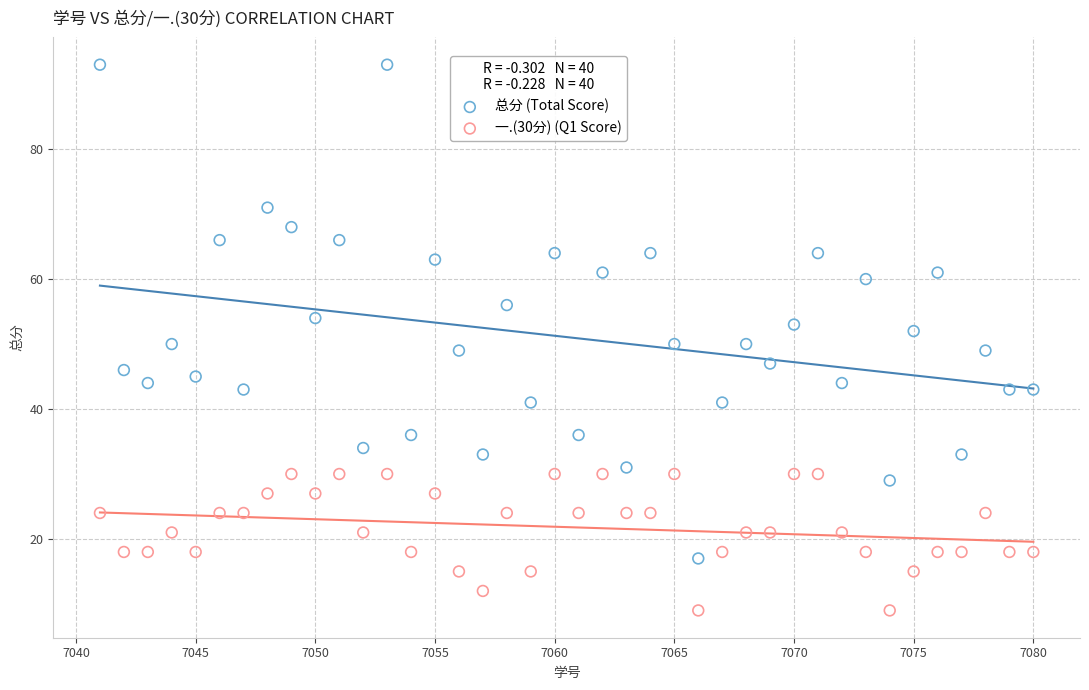

Across all data points, what is the range of Y values (max minus min)?

84